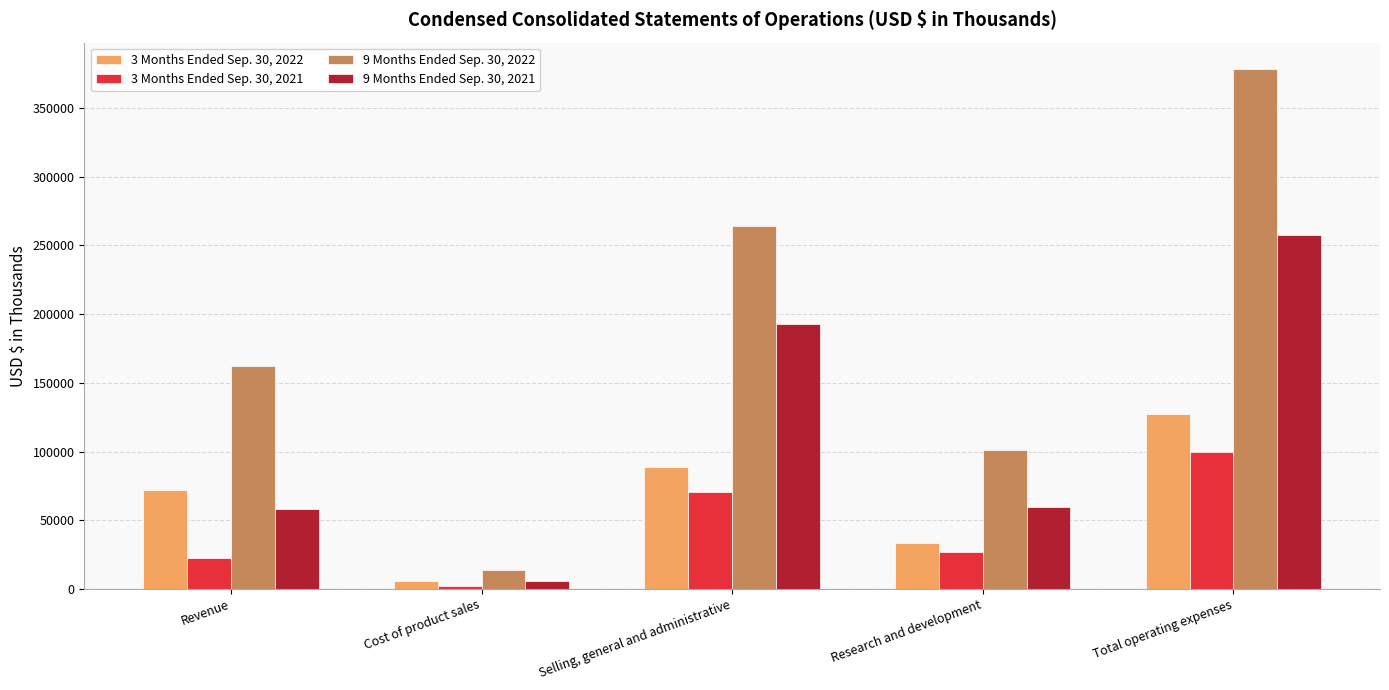

Is the value of 3 Months Ended Sep. 30, 2022 at Selling, general and administrative greater than the value of 9 Months Ended Sep. 30, 2021 at Selling, general and administrative?

No